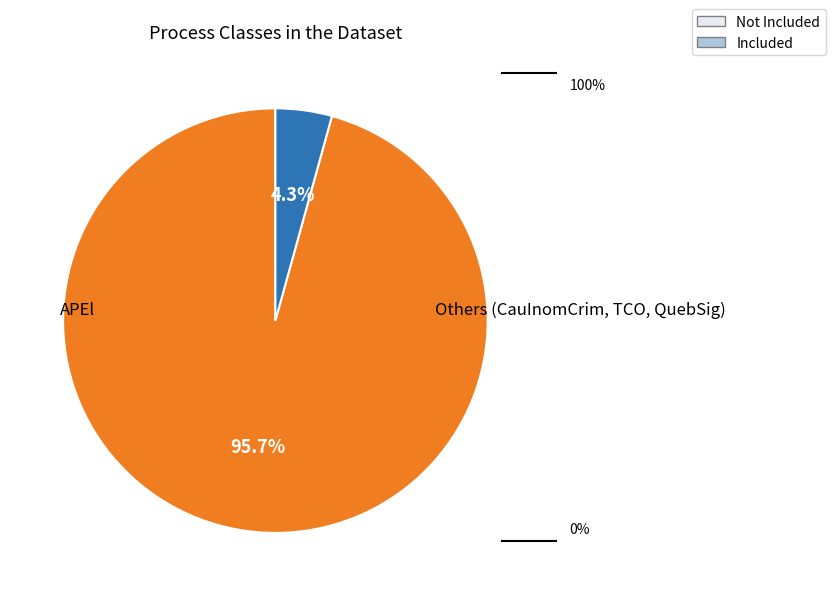

Does any single category account for the majority?

Yes